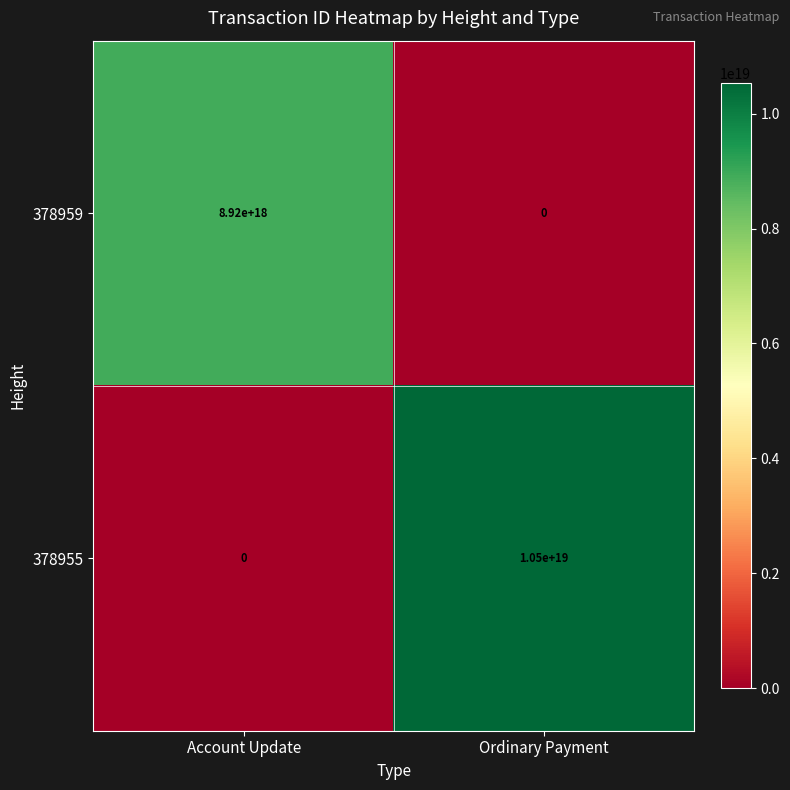

List the series in order of their peak value, highest first.

378955, 378959